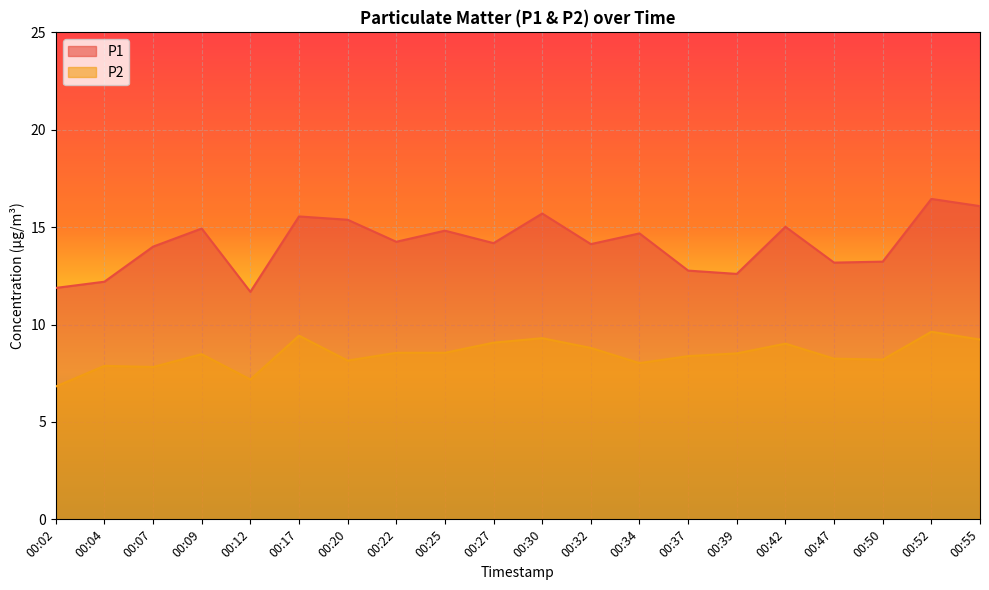

At 00:04, list the series in order from smallest to largest.

P2, P1